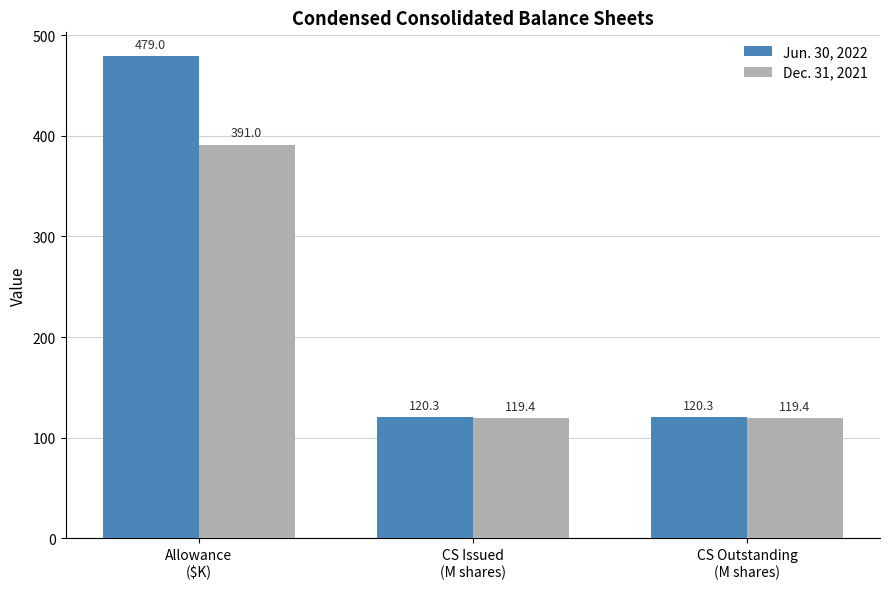

Count the number of categories in the chart.

3